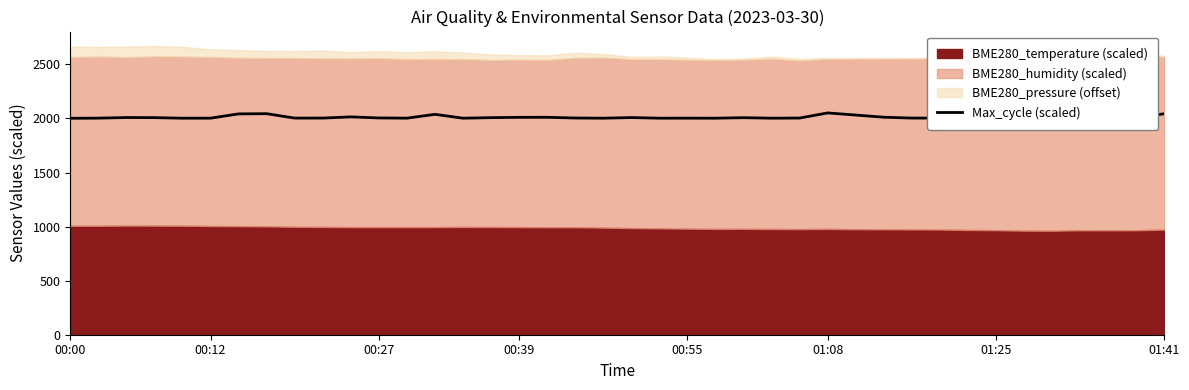

Does the chart display data point markers on the line(s)?

No